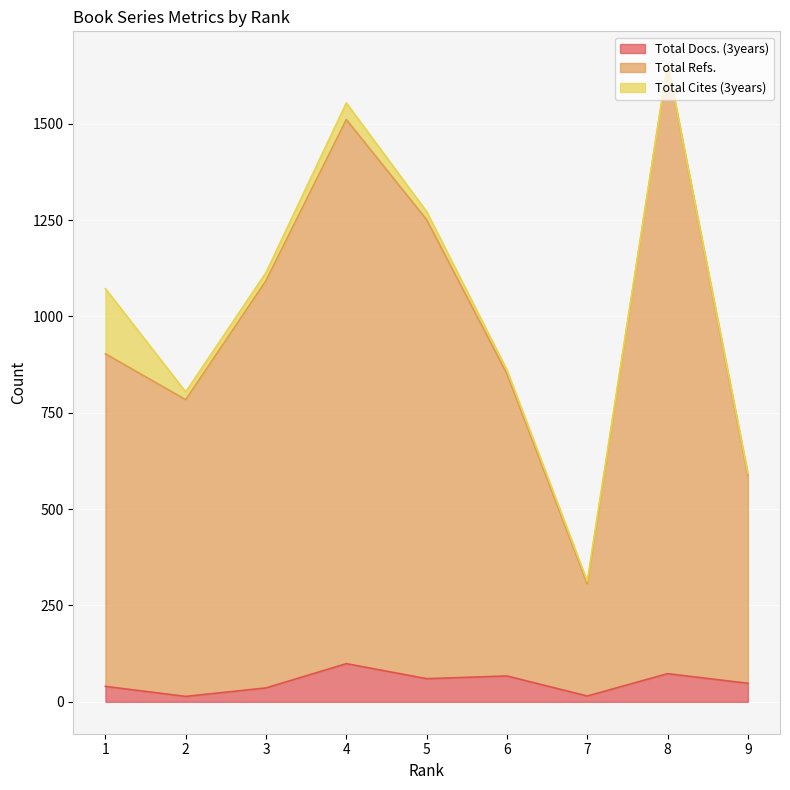

Rank the categories by Total Docs. (3years) value from highest to lowest.

4, 8, 6, 5, 9, 1, 3, 7, 2